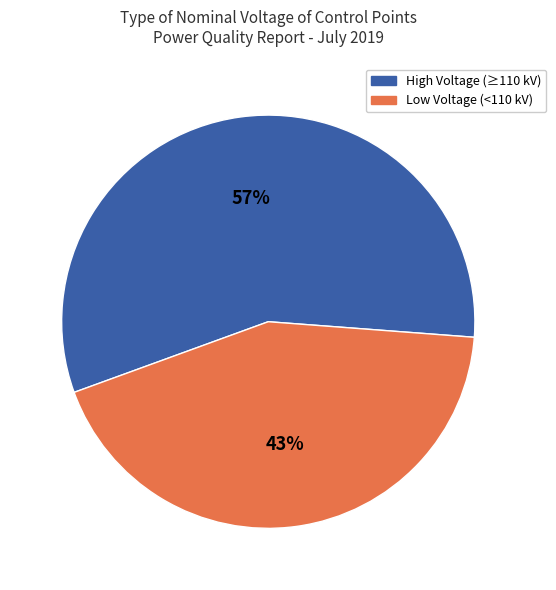

Does any single category account for the majority?

Yes